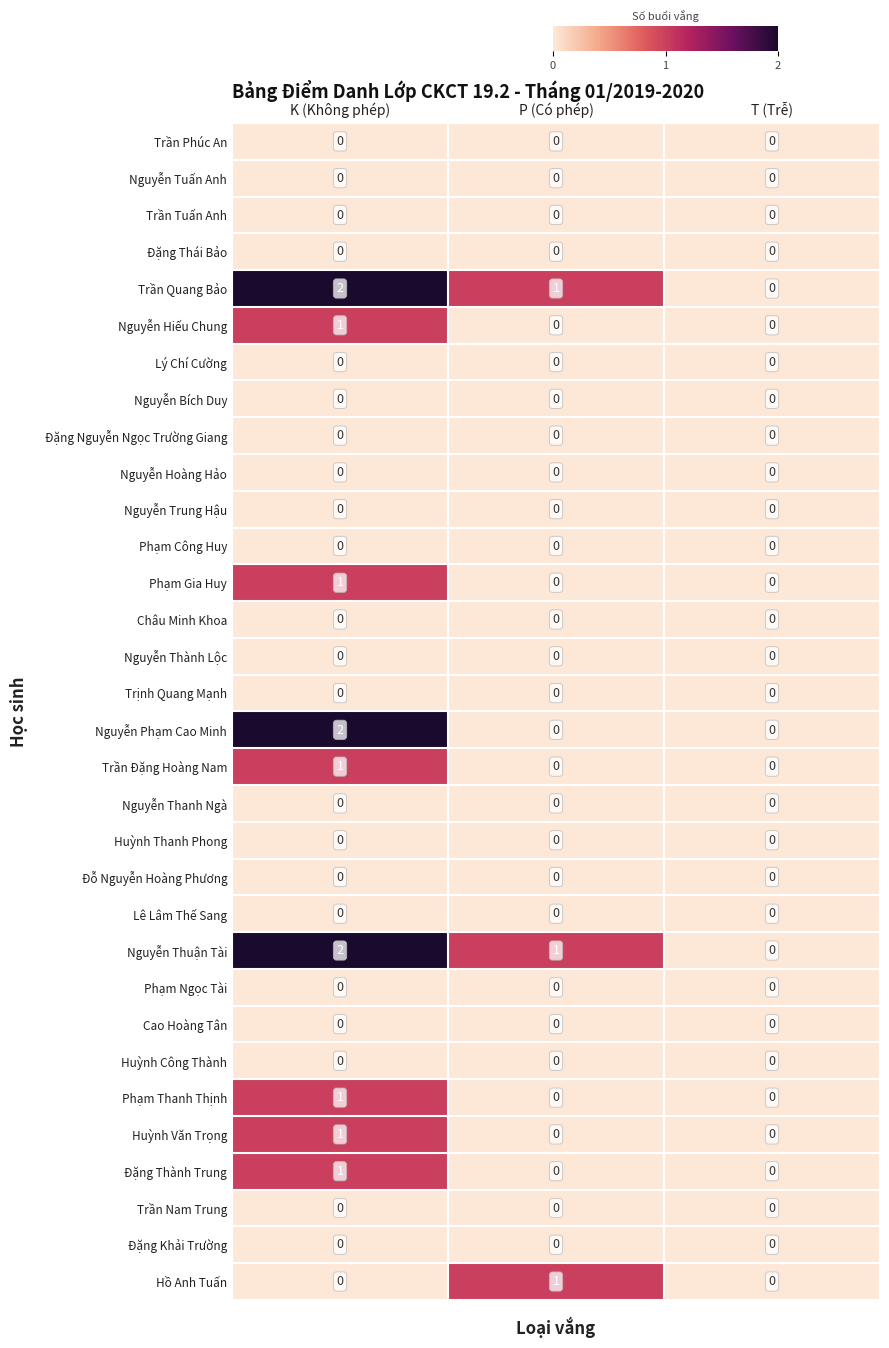

At which category is the sum across all series the highest?

K (Không phép)